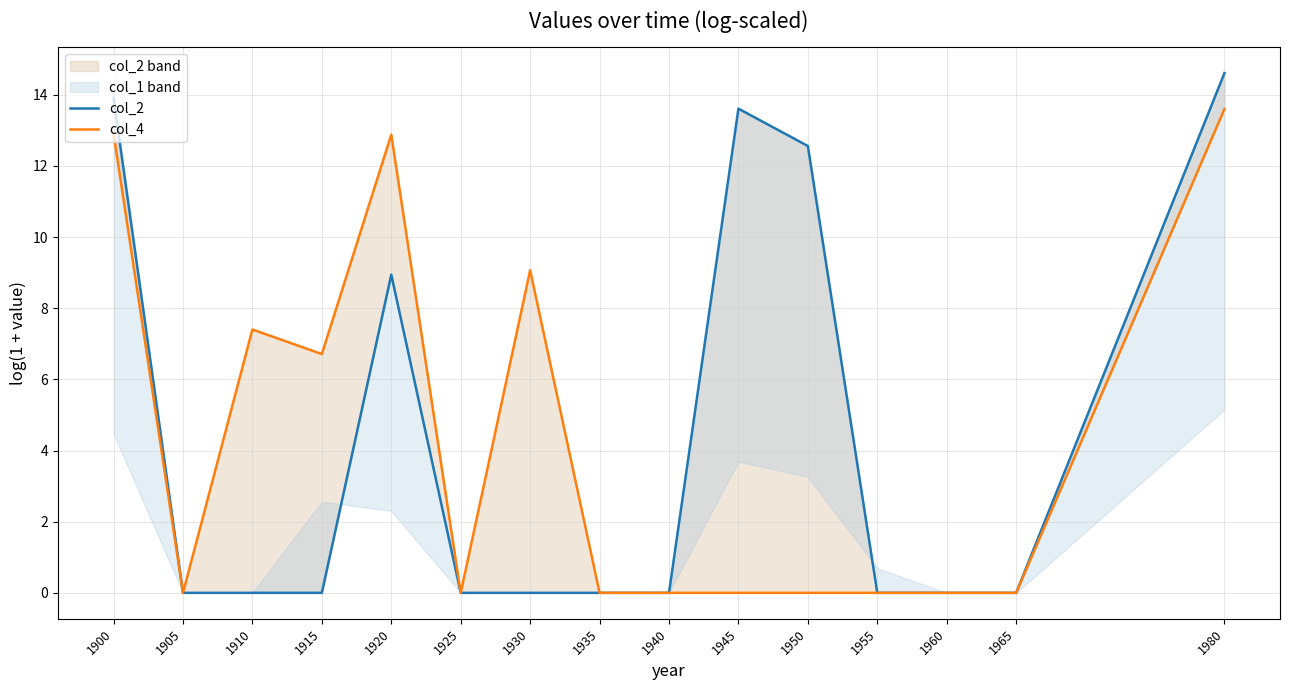

At which category does the chart reach its peak across all series?

1980